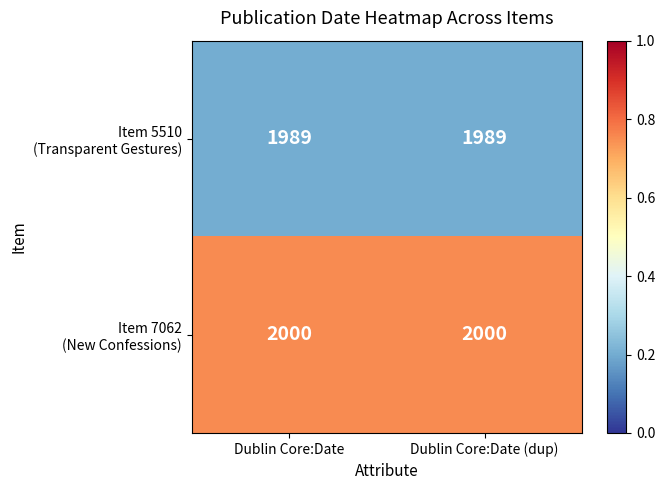

What is the difference between the highest and lowest values at Dublin Core:Date (dup)?

11